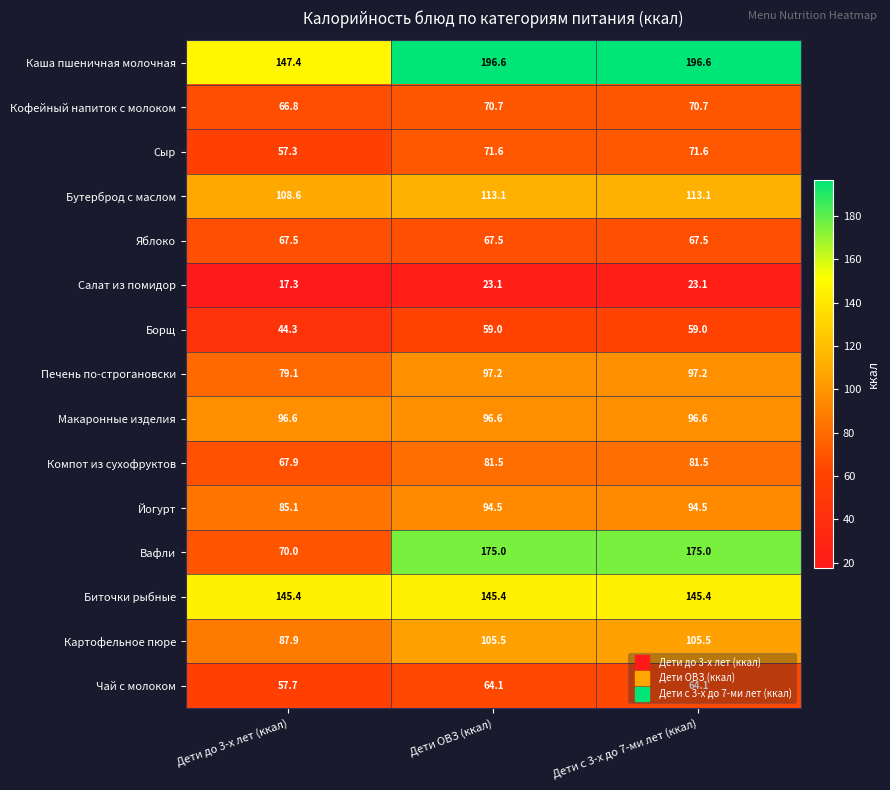

The Каша пшеничная молочная series shows 217.6 at Дети до 3-х лет (ккал). True or false?

False